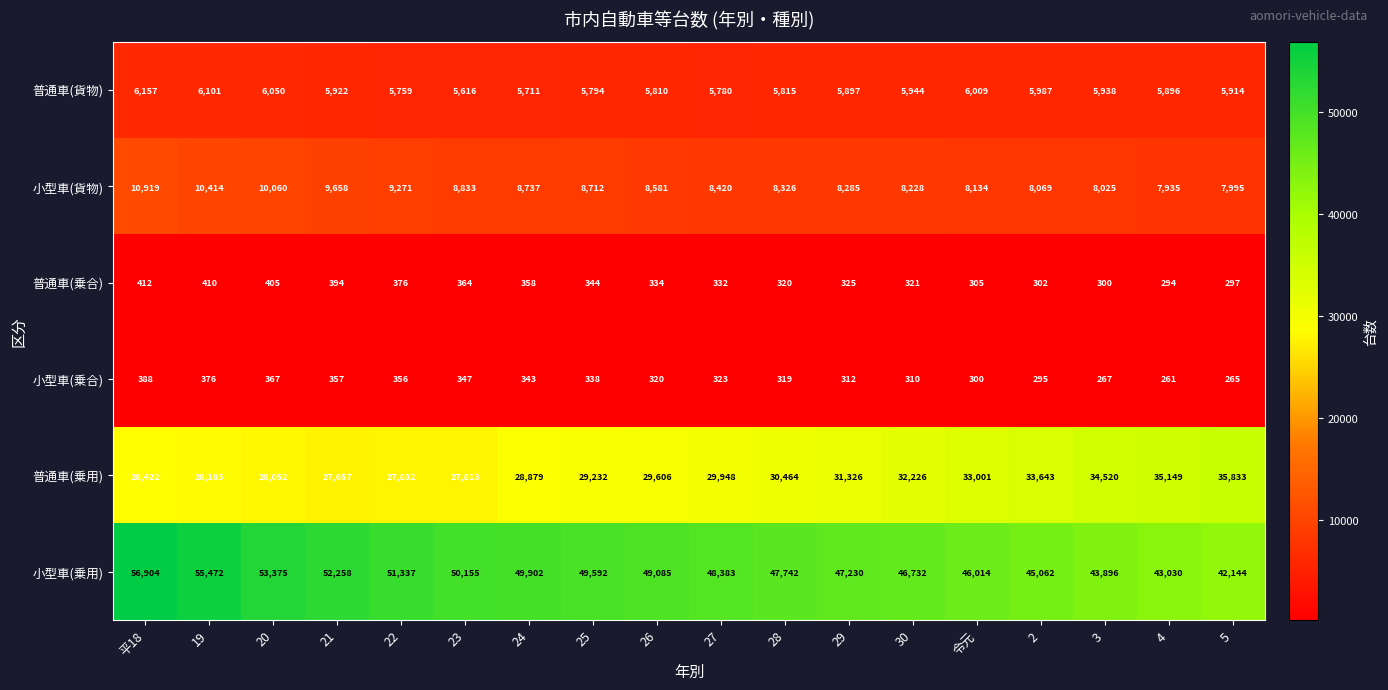

The 小型車(乗用) series shows 43030 at 4. True or false?

True